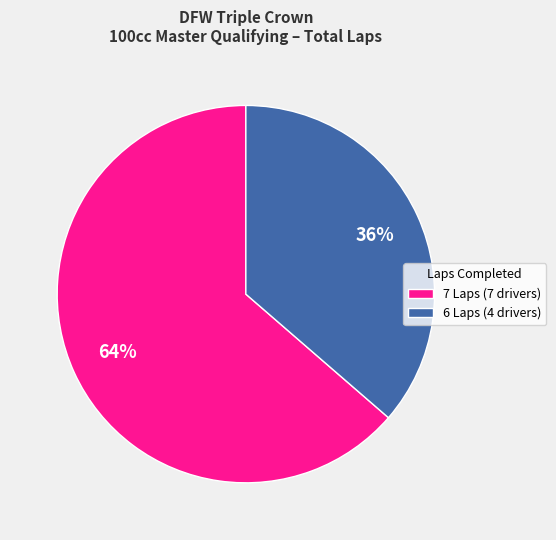

Do 7 Laps (7 drivers) and 6 Laps (4 drivers) together represent more than half of the pie?

Yes